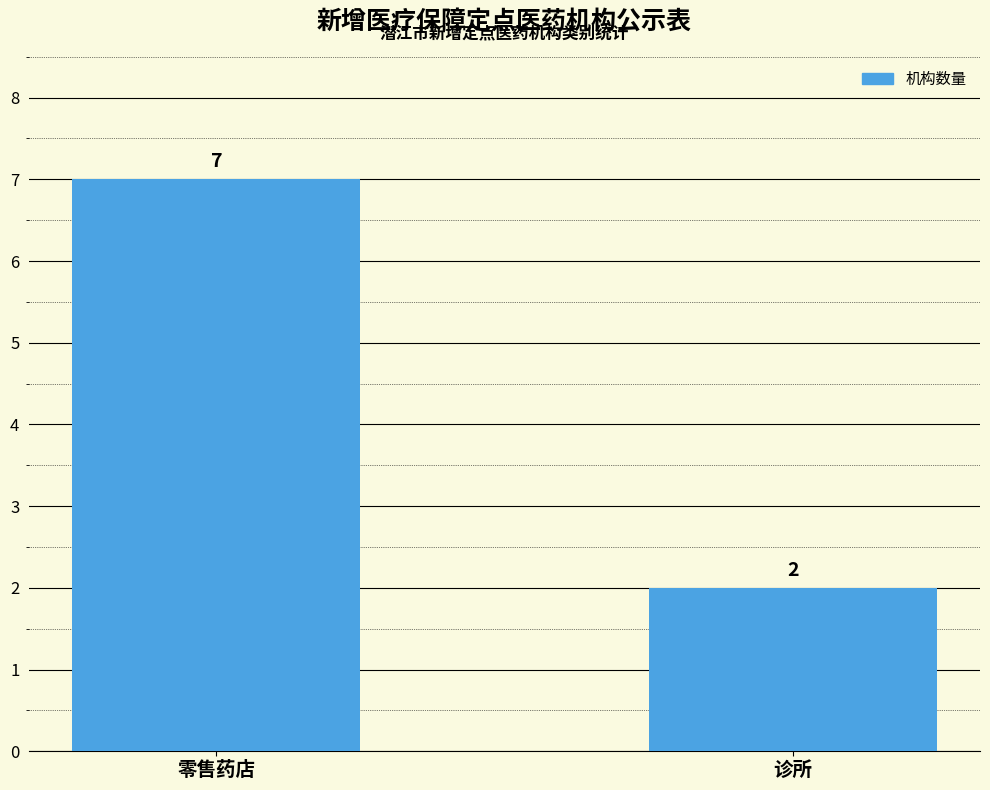

How many data points does each series have?

2